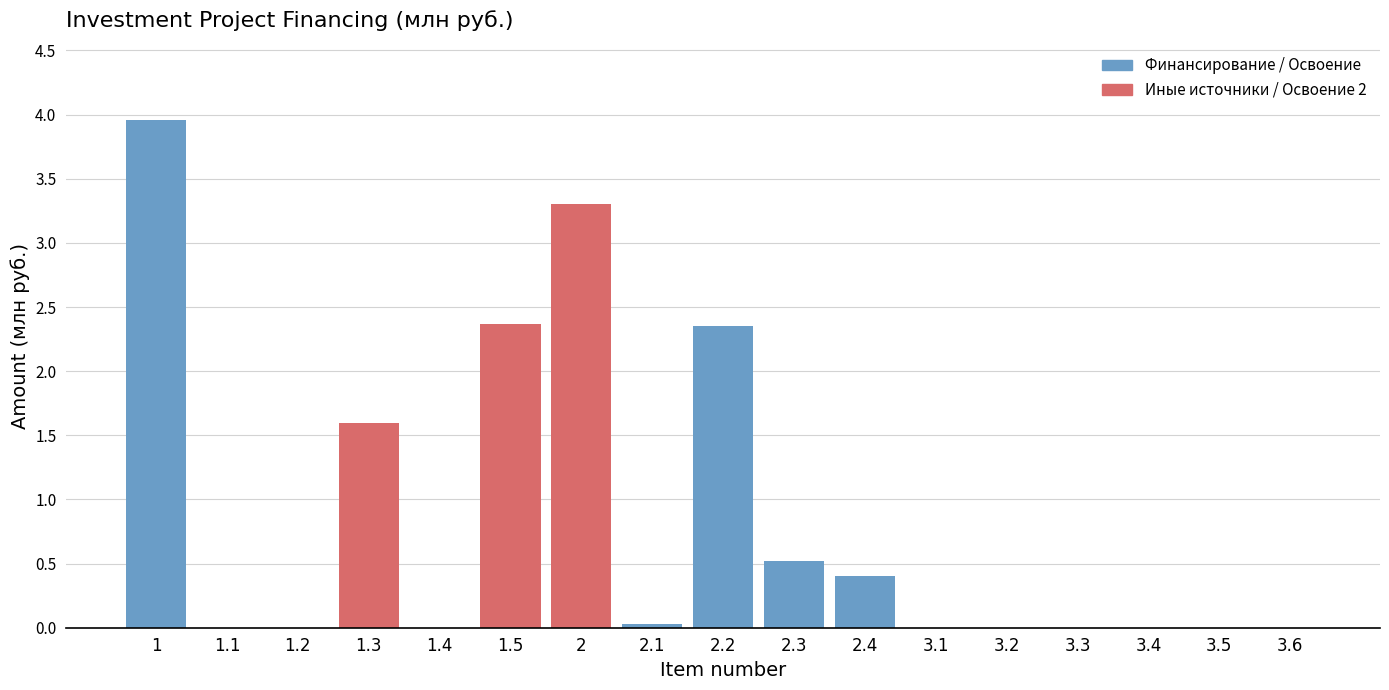

What is the maximum value shown in the chart?

4.0